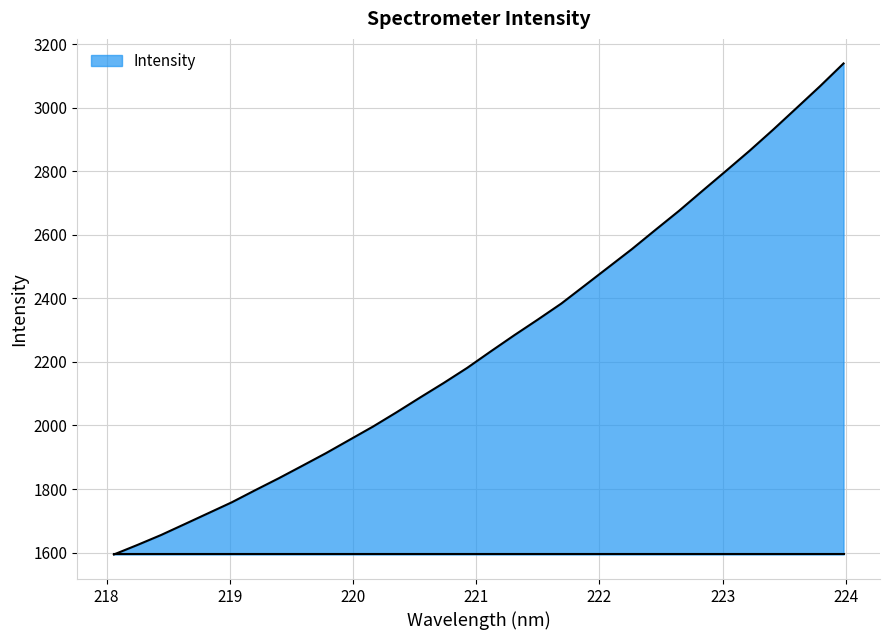

What is the minimum value shown in the chart?

1594.0